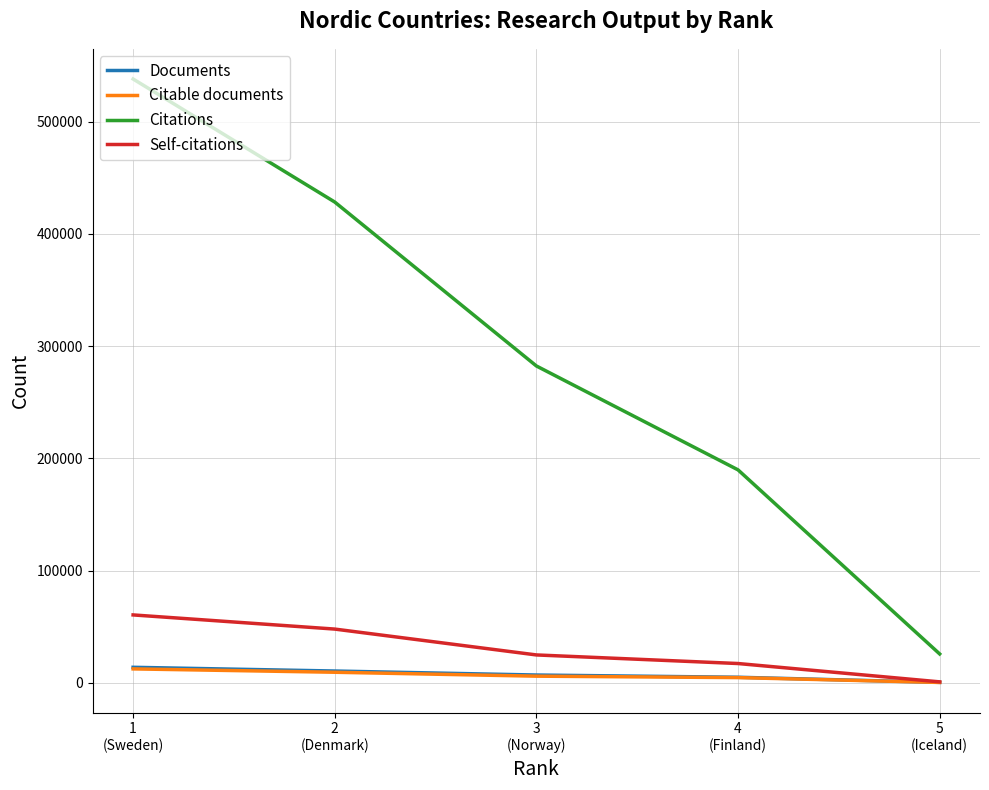

True or false: Citations and Self-citations cross at least once.

False